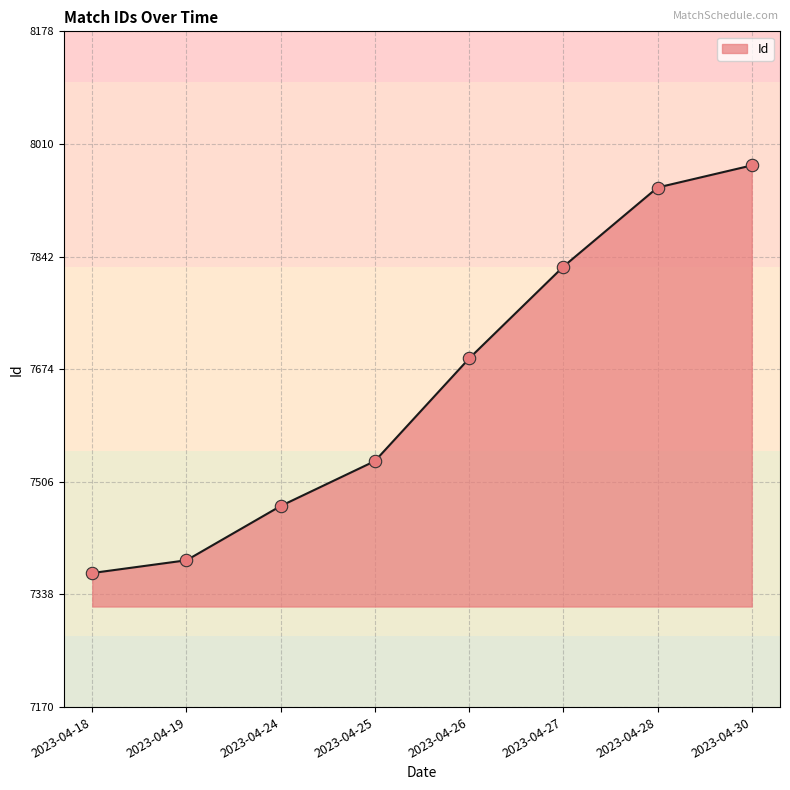

What is the change in value from 2023-04-26 to 2023-04-30?

+288